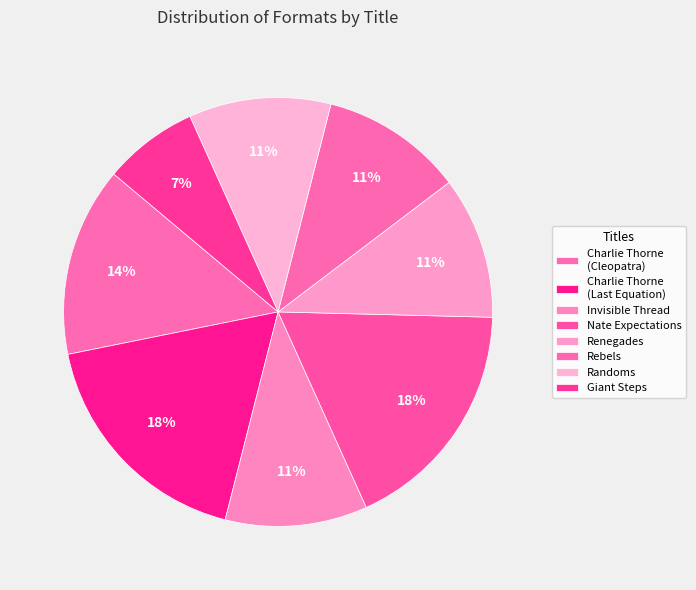

Which has a higher value, Rebels or Invisible Thread?

Rebels